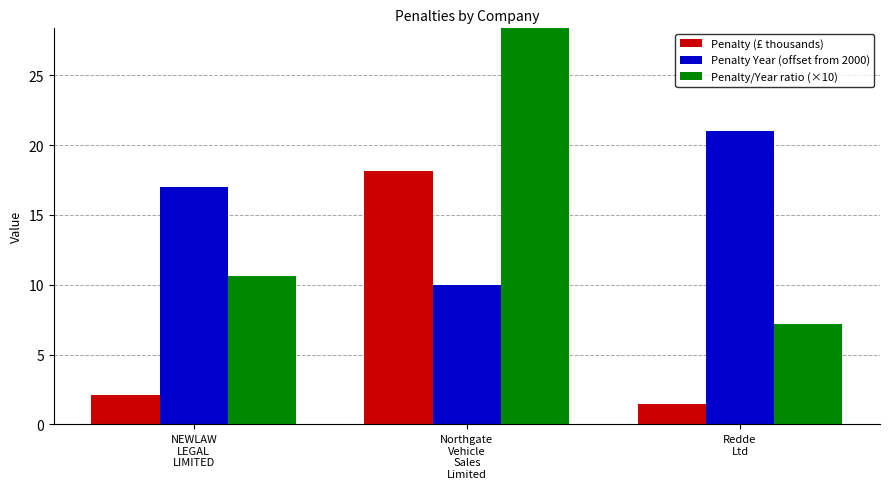

What position from the left is NEWLAW
LEGAL
LIMITED?

1